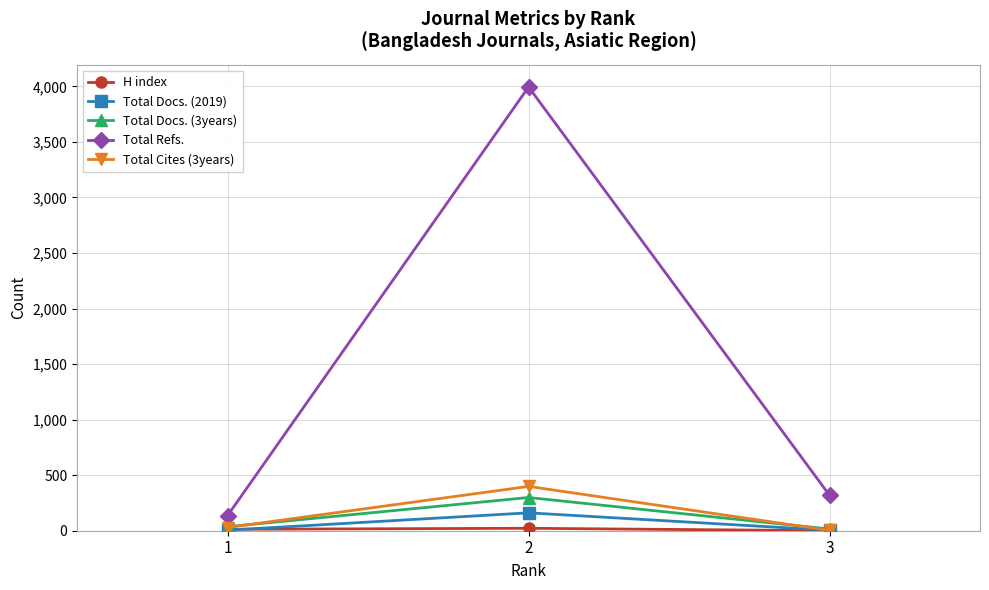

True or false: Total Docs. (3years) has a value of 299 at 2.

True